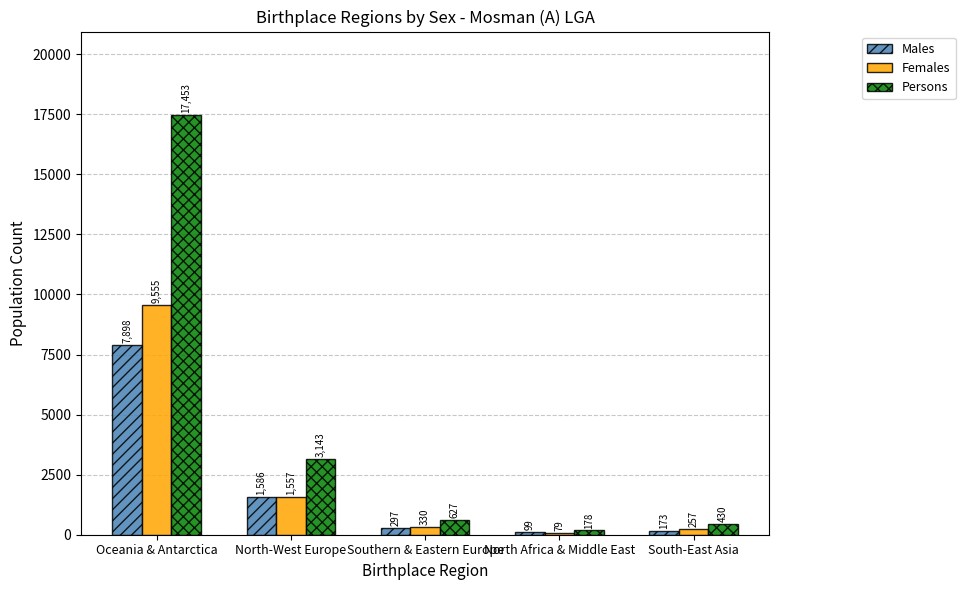

Where is Females nearest to the value 4817?

North-West Europe